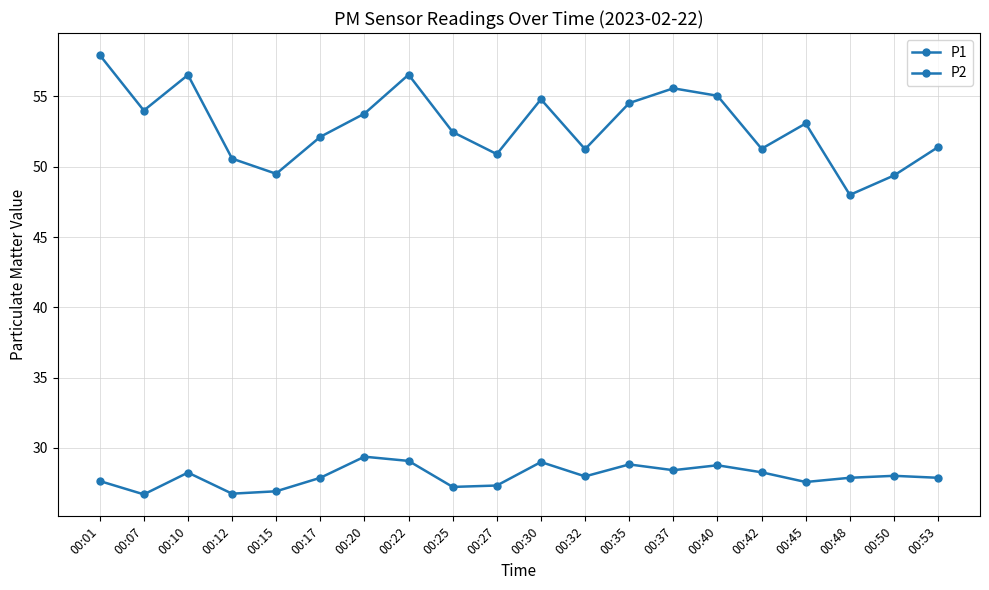

Where is P1 nearest to the value 52?

00:17